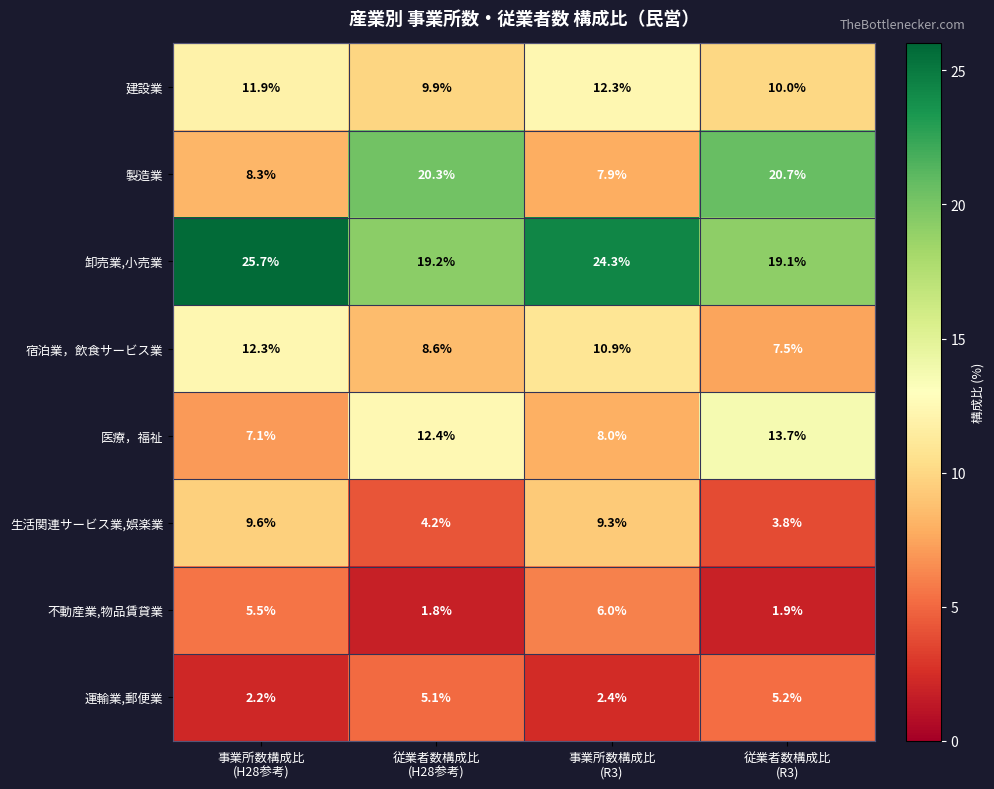

At how many categories does at least one series exceed 17?

4